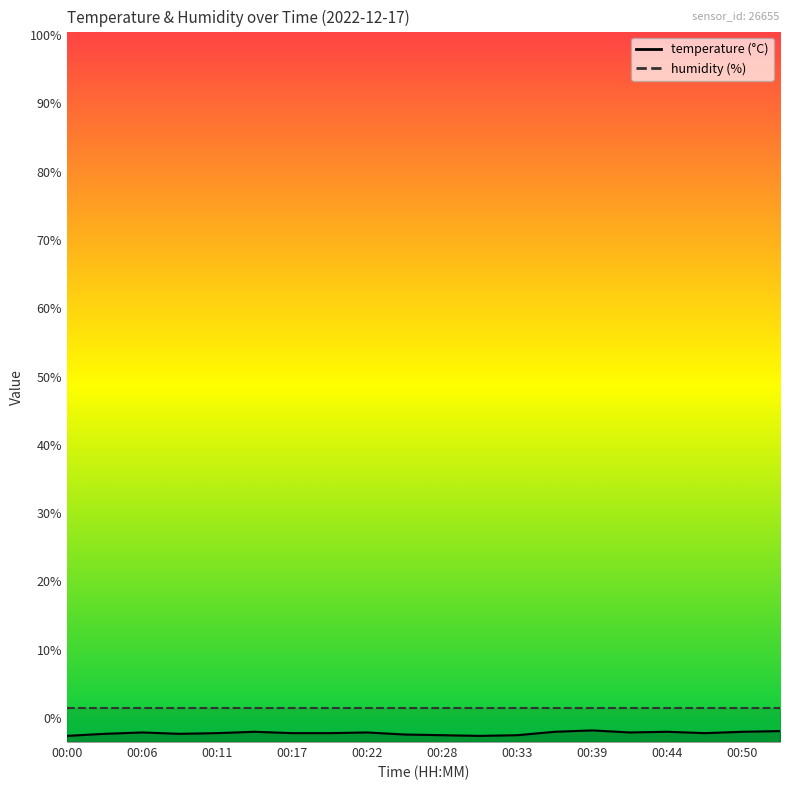

Which label corresponds to the smallest value in the chart?

00:00